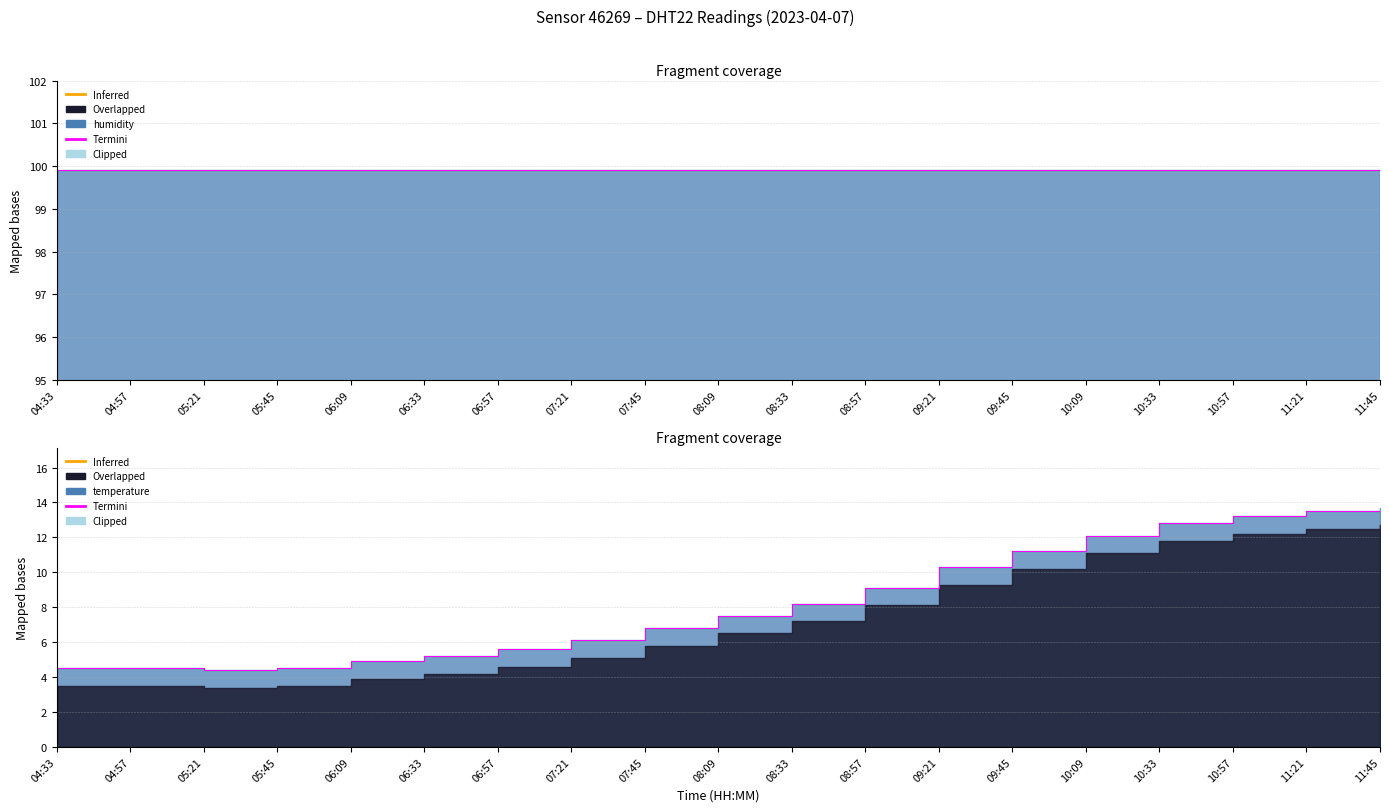

True or false: the data shows 13.7 at 11:45.

True